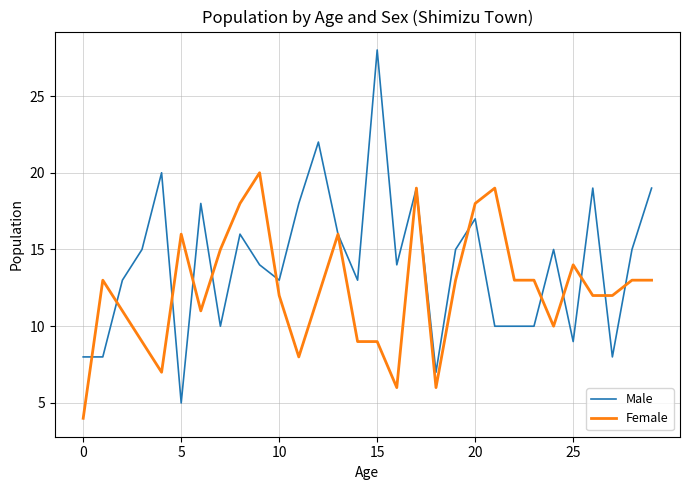

What is the greatest value displayed?

28